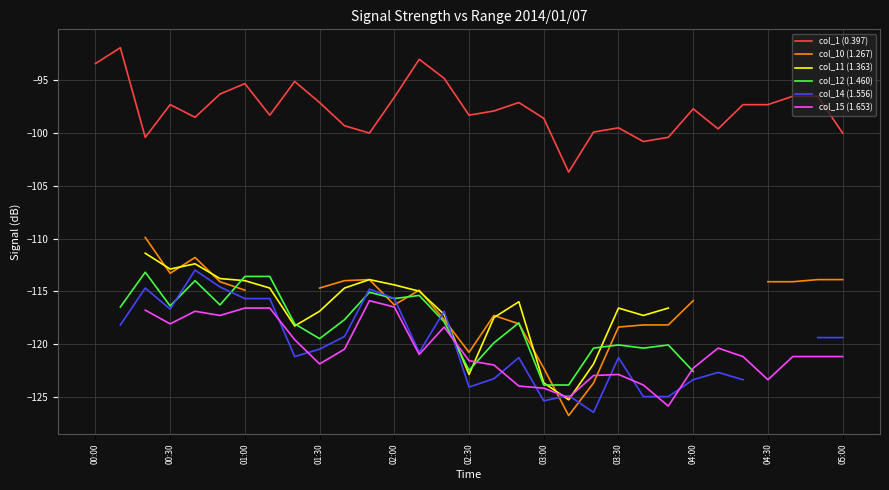

In col_15 (1.653), how many points are lower than both neighbors (excluding endpoints)?

7